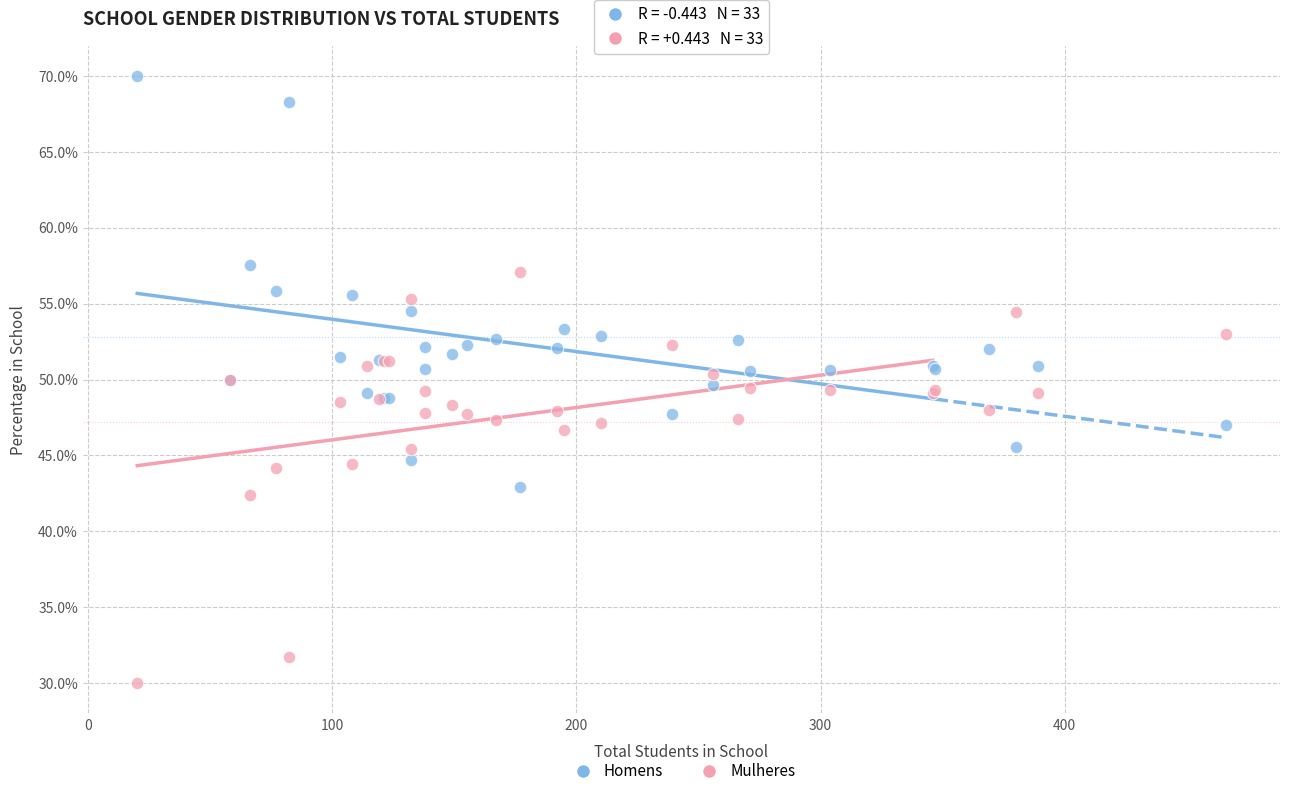

Which series contains the highest Y value?

Homens